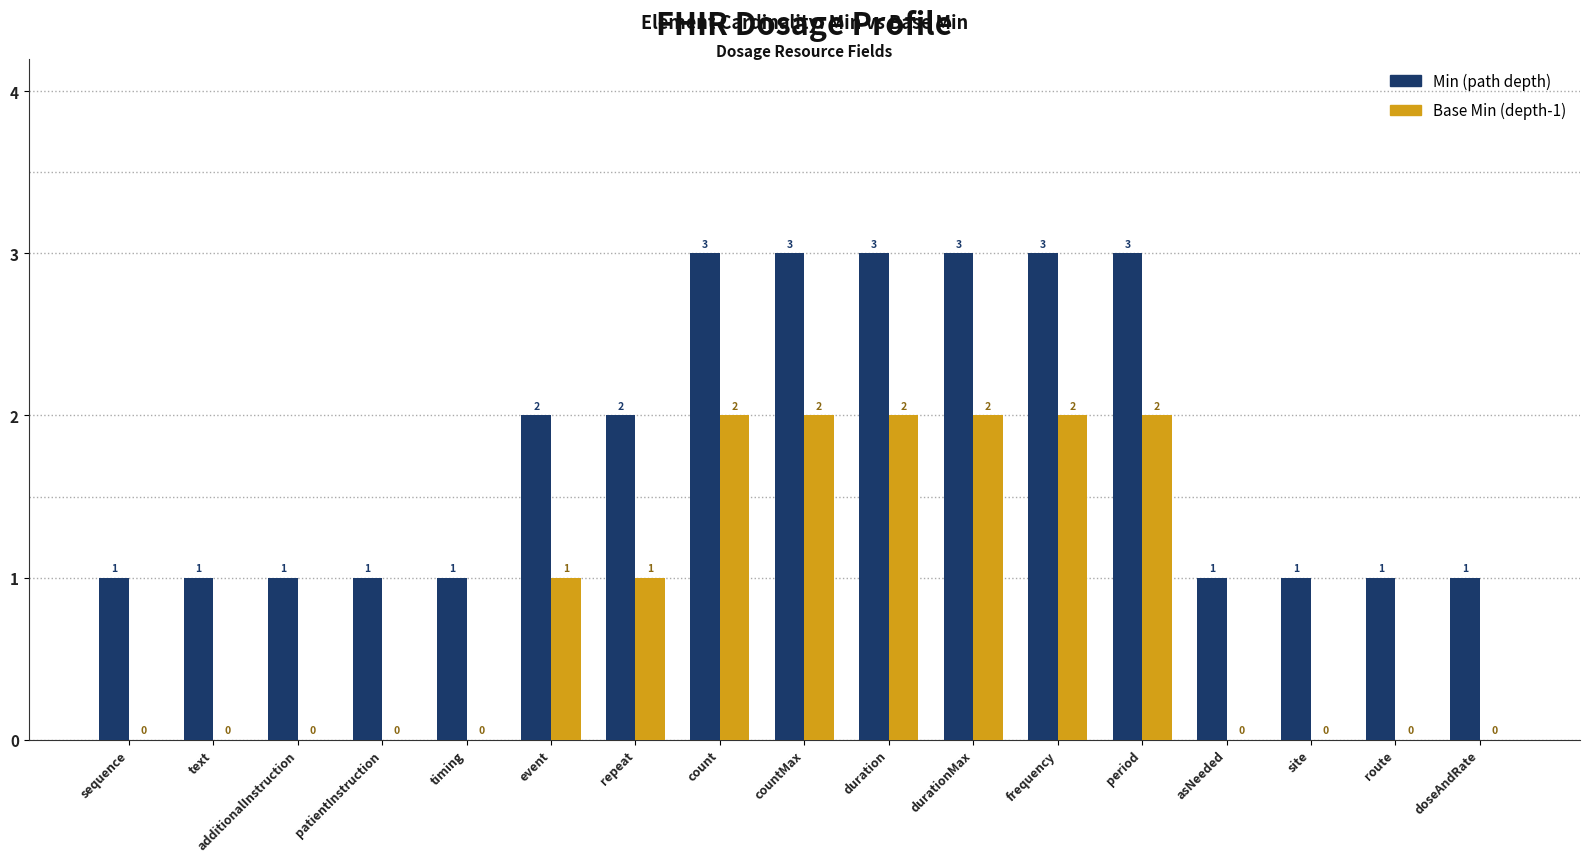

Reading left to right, what are all the values shown in this chart?

Min (path depth): 1	1	1	1	1	2	2	3	3	3	3	3	3	1	1	1	1
Base Min (depth-1): 0	0	0	0	0	1	1	2	2	2	2	2	2	0	0	0	0